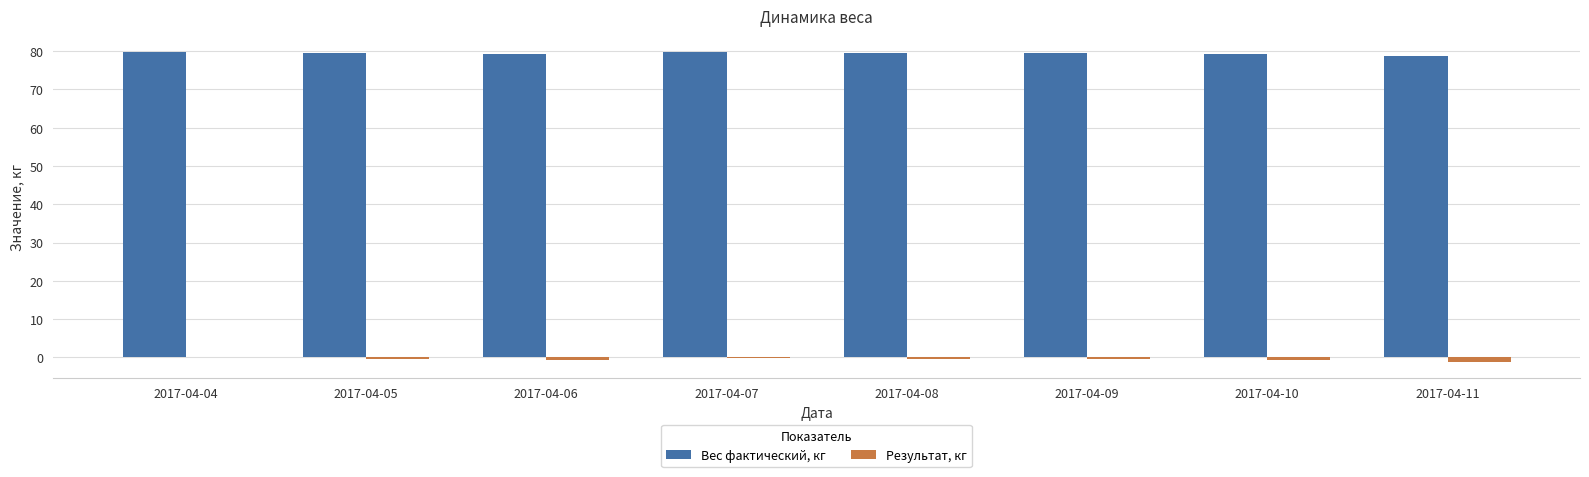

Which series has the largest total across all categories?

Вес фактический, кг